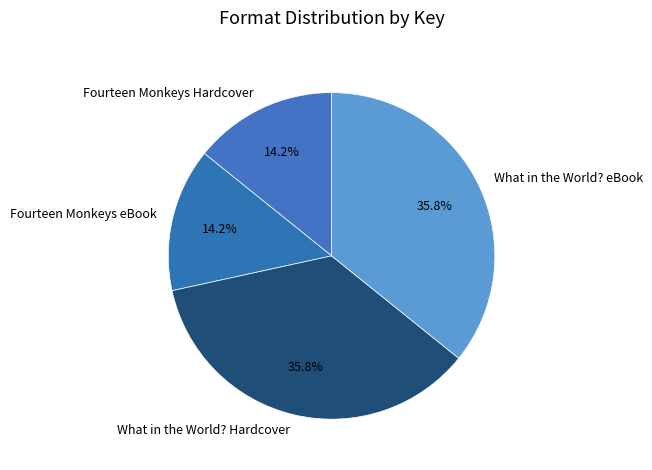

Is Fourteen Monkeys eBook the majority of the pie?

No